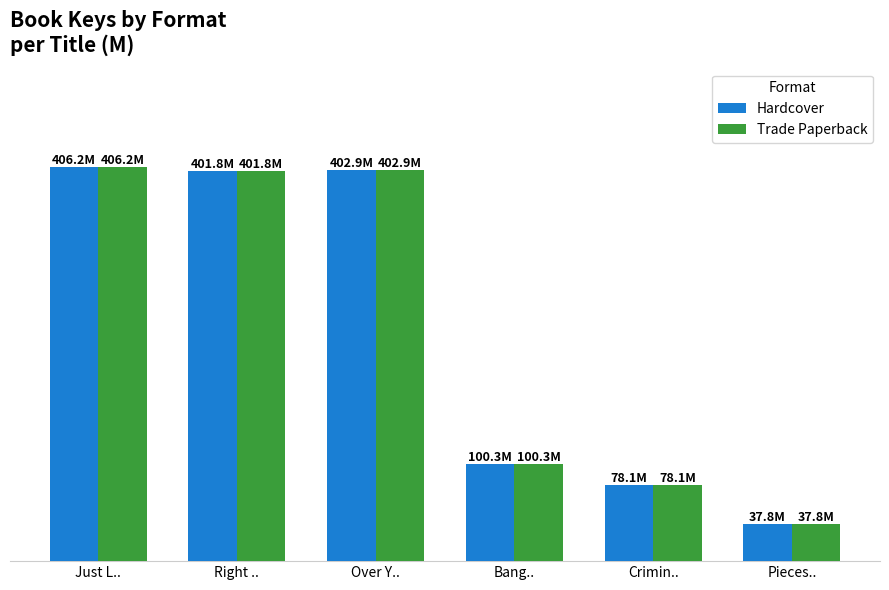

Reading left to right, extract all data points from this chart.

Hardcover: 406.2	401.8	402.9	100.3	78.1	37.8
Trade Paperback: 406.2	401.8	402.9	100.3	78.1	37.8